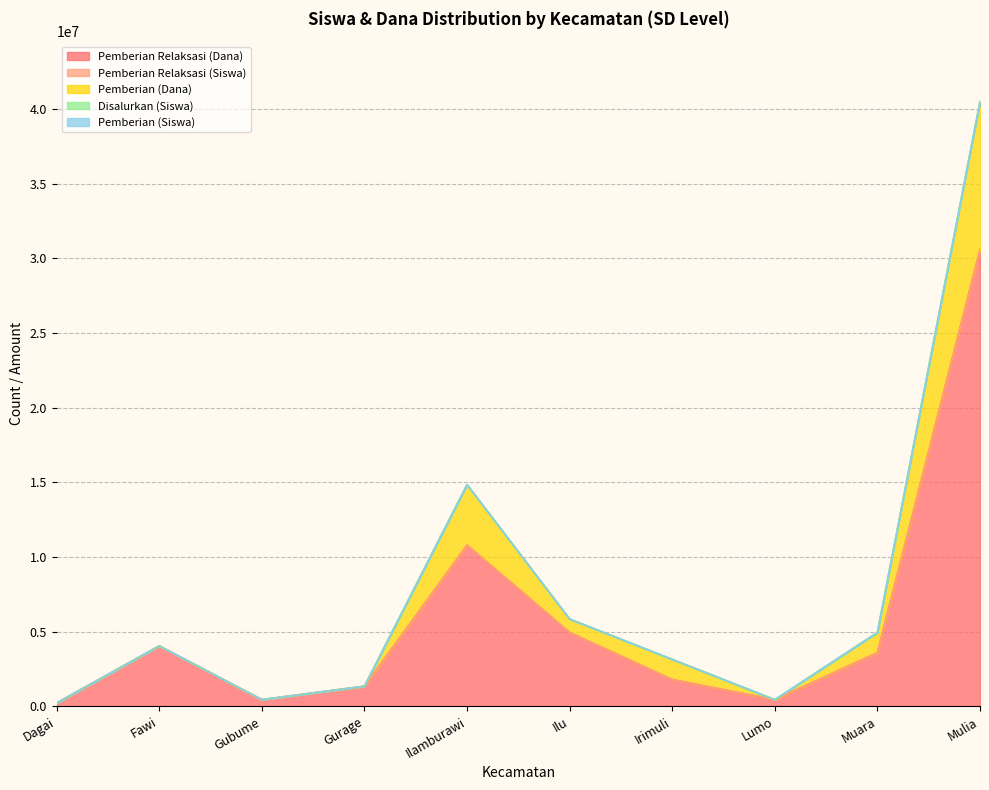

What position from the right is Ilu?

5